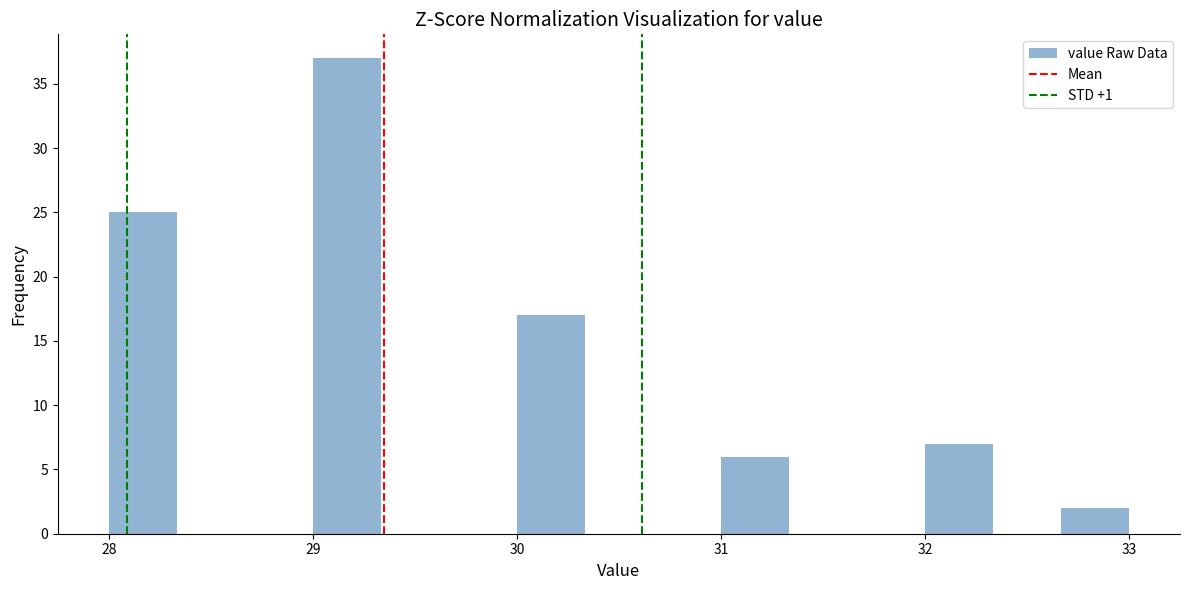

Around what value on the x-axis is the tallest bar? Give the approximate position of its centre, as read against the axis.

29.2